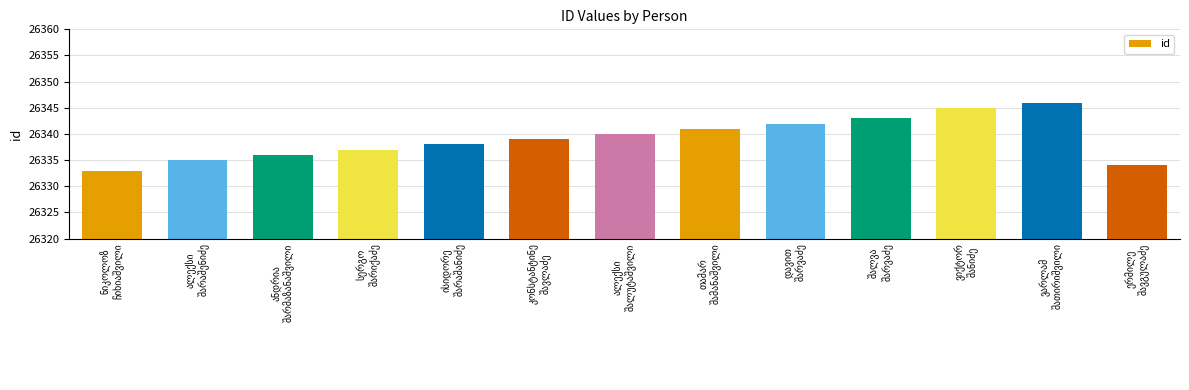

Reading left to right, transcribe all the data shown in this chart.

26333	26335	26336	26337	26338	26339	26340	26341	26342	26343	26345	26346	26334